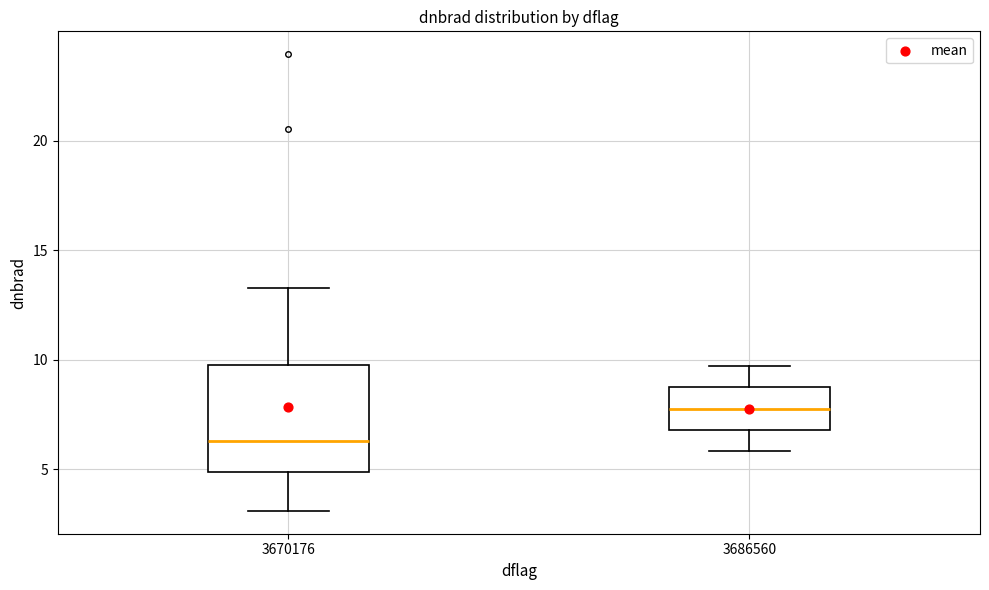

Reading left to right, transcribe this box plot: for each box, give where its median line is, the range the box spans, and where its two whiskers end, as read against the y-axis. The values are not printed on the chart, so give them approximately, as read against the axis.

3670176: median 6.5, box 5.0 to 9.5, whiskers 3.0 to 13.5
3686560: median 8.0, box 7.0 to 8.5, whiskers 6.0 to 9.5